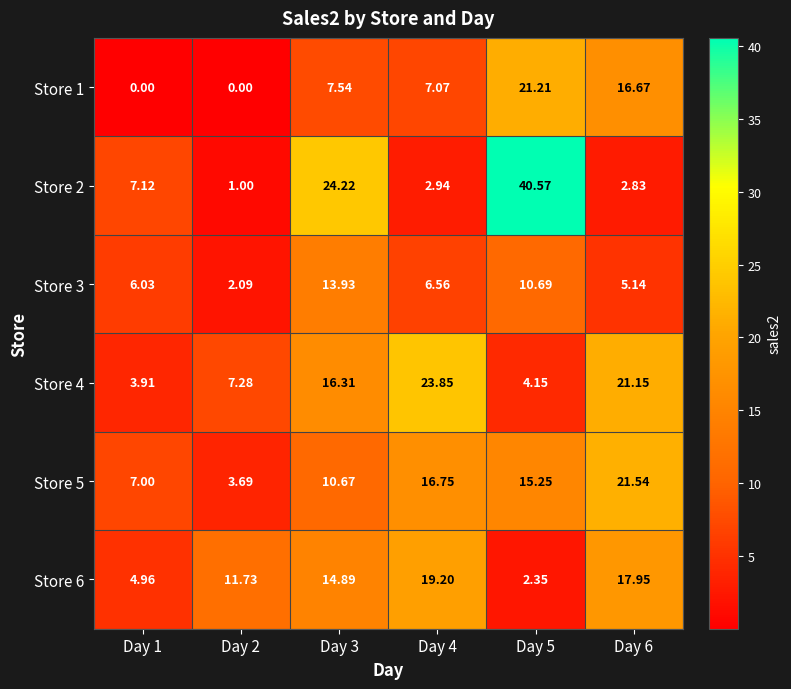

List the series in order of their peak value, lowest first.

Store 3, Store 6, Store 1, Store 5, Store 4, Store 2